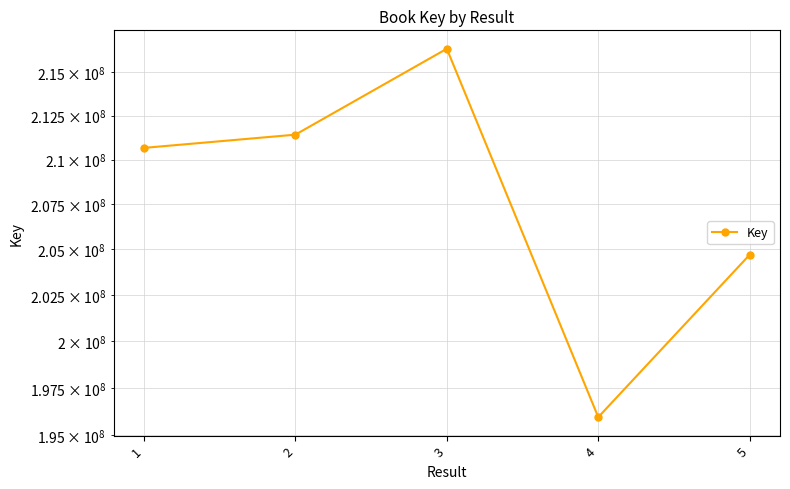

Reading left to right, list all the values displayed in this chart.

210664848	211414901	216354707	195953934	204701116